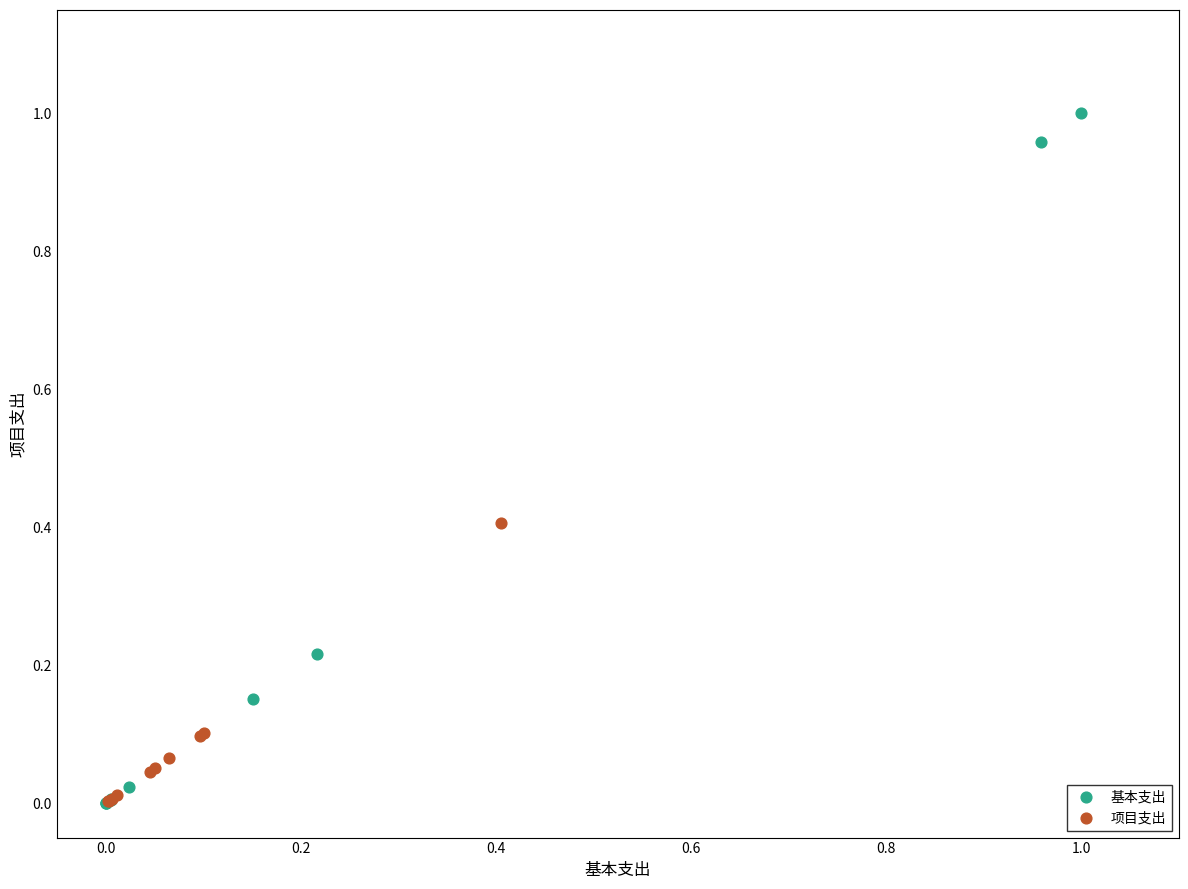

What are all the series names shown in the legend?

基本支出, 项目支出